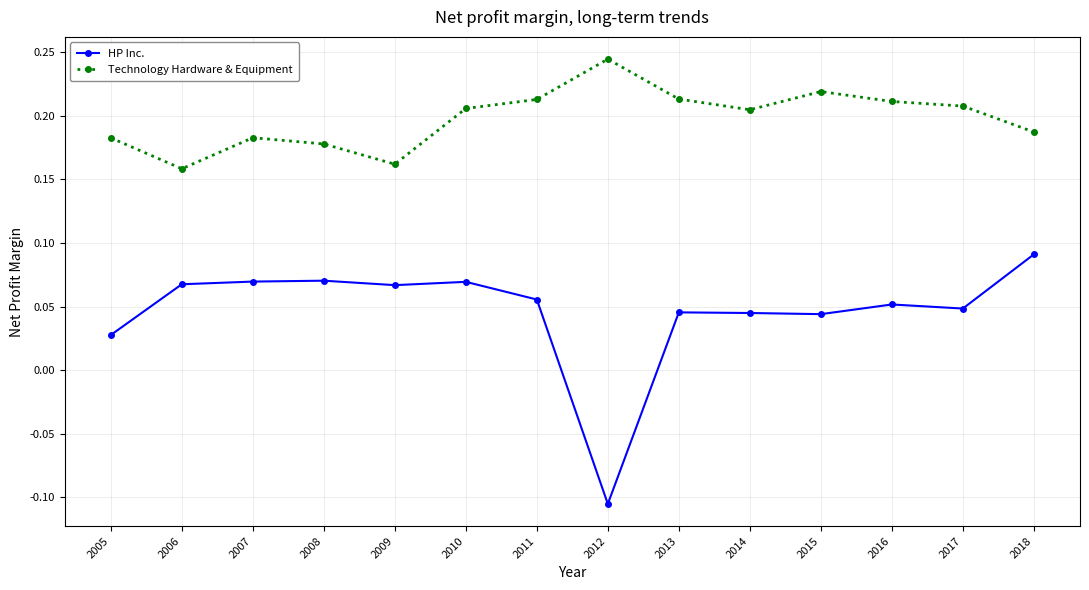

How many lines are shown in the chart?

2